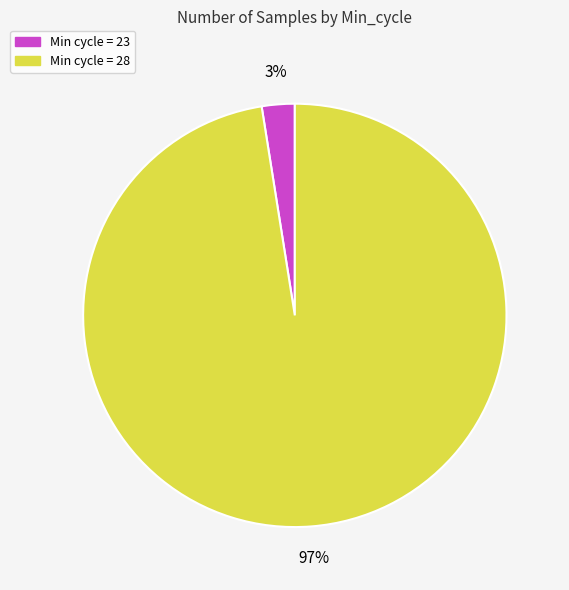

How many segments does this pie chart have?

2